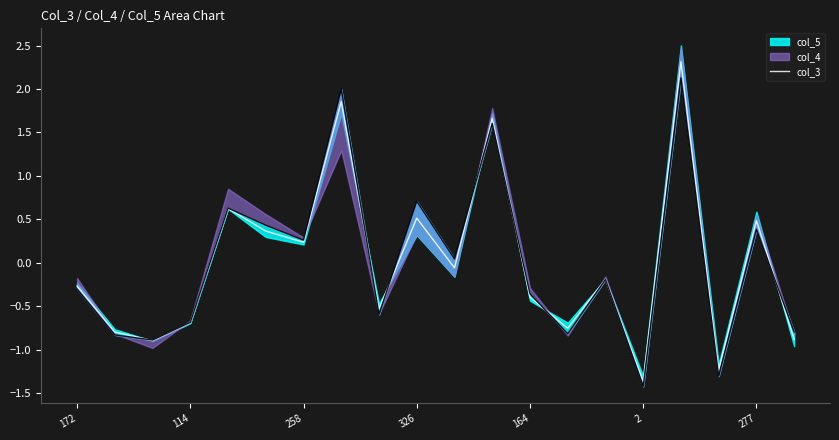

What is the minimum value for col_3?

-1.4